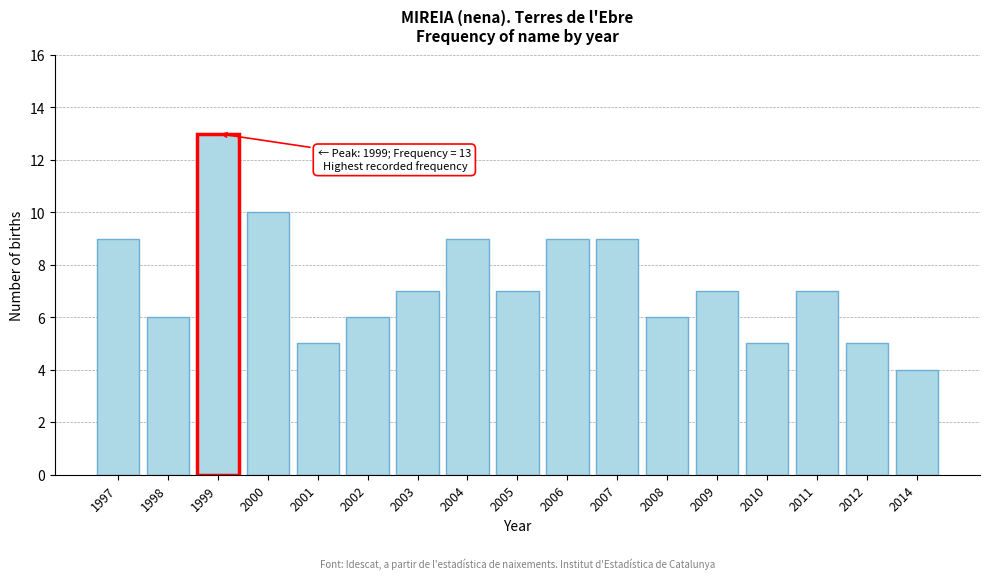

Reading left to right, extract all data points from this chart.

9	6	13	10	5	6	7	9	7	9	9	6	7	5	7	5	4